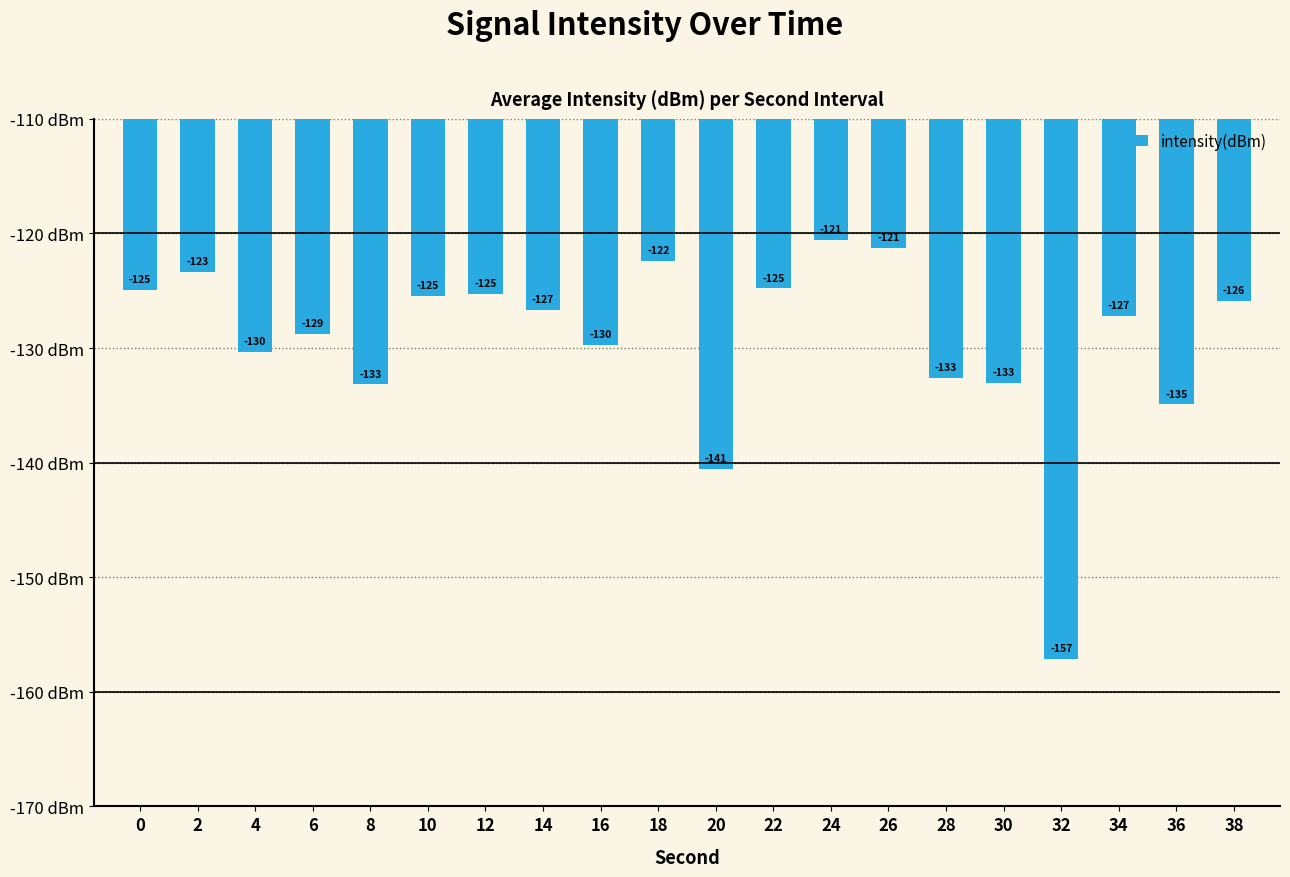

Does the chart contain stacked bars?

No